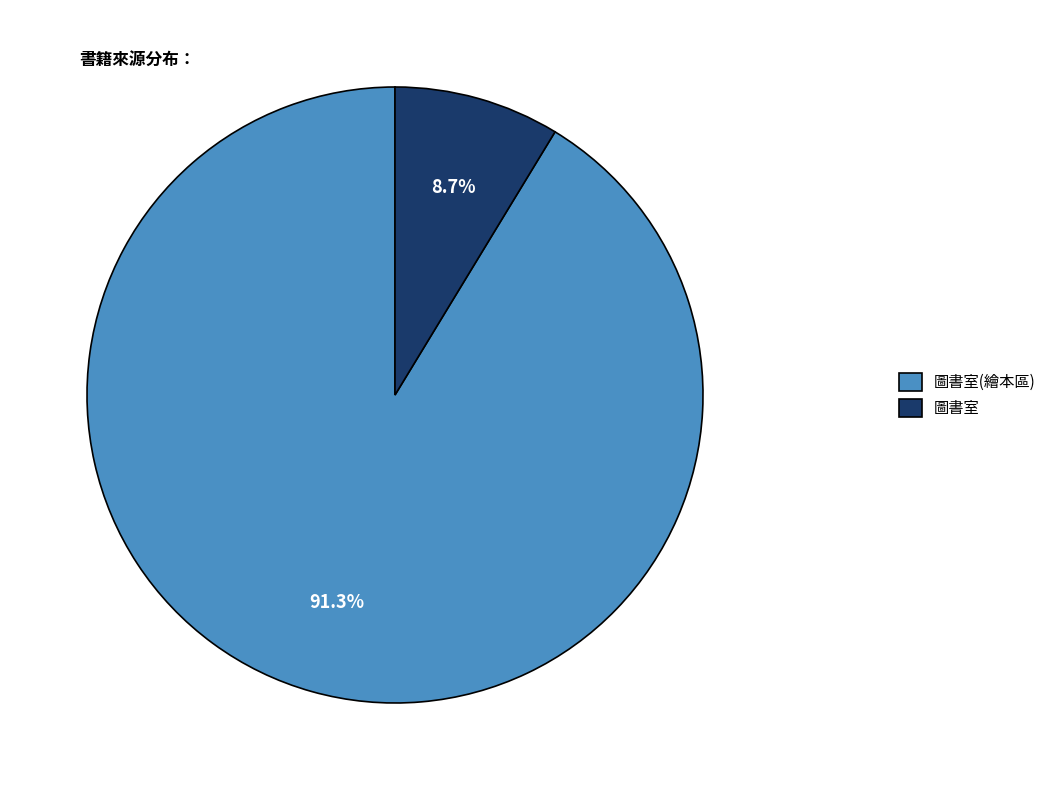

Does any single category account for the majority?

Yes